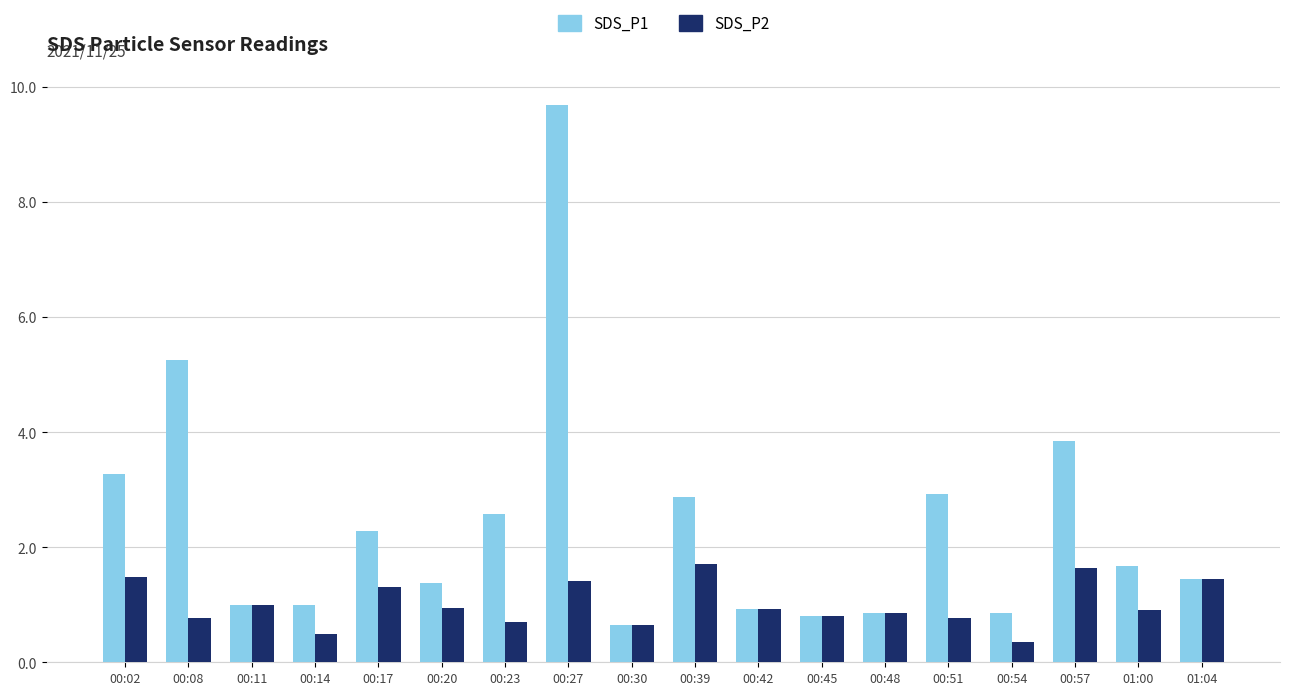

What is the difference between the SDS_P2 values at 00:20 and 00:57?

0.7